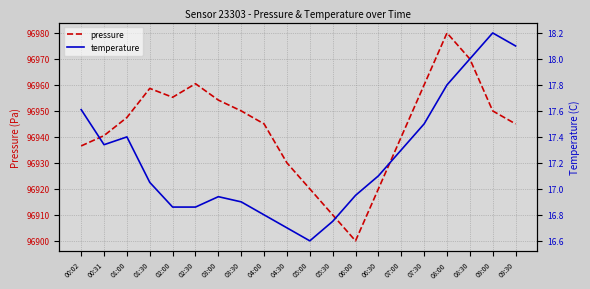

What is the difference between the highest and lowest values at 00:31?

96923.2